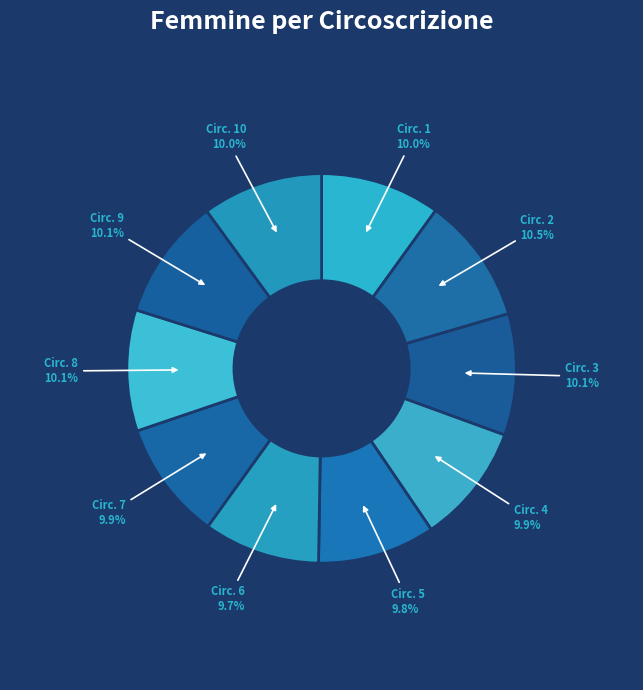

Is there any slice that represents more than half of the pie?

No